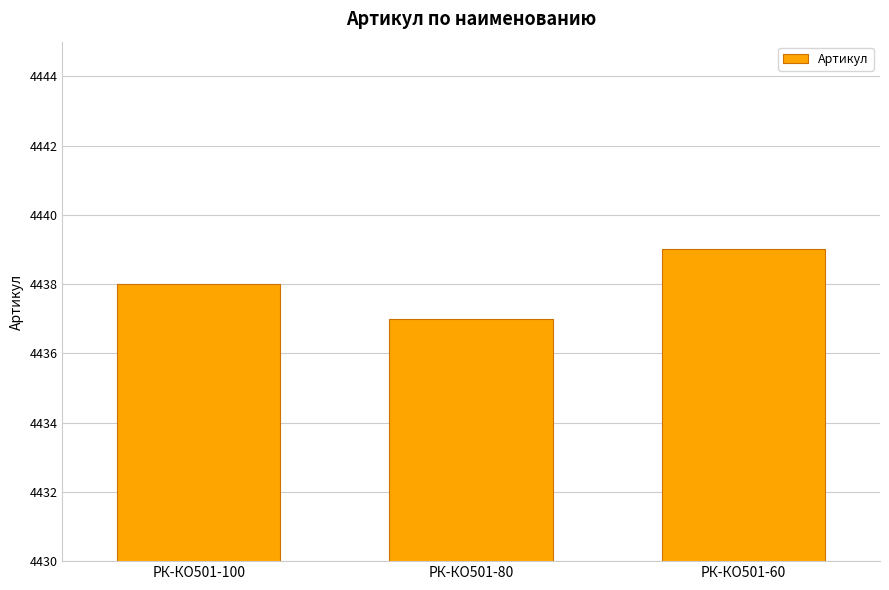

The value at РК-КО501-60 is 5911. True or false?

False